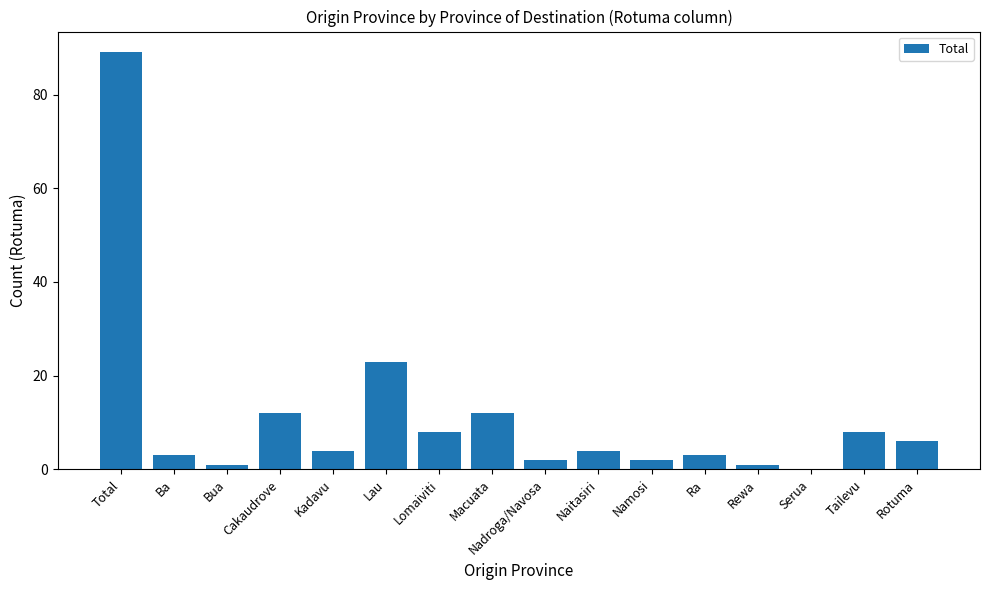

Between Nadroga/Navosa and Serua, which is larger?

Nadroga/Navosa